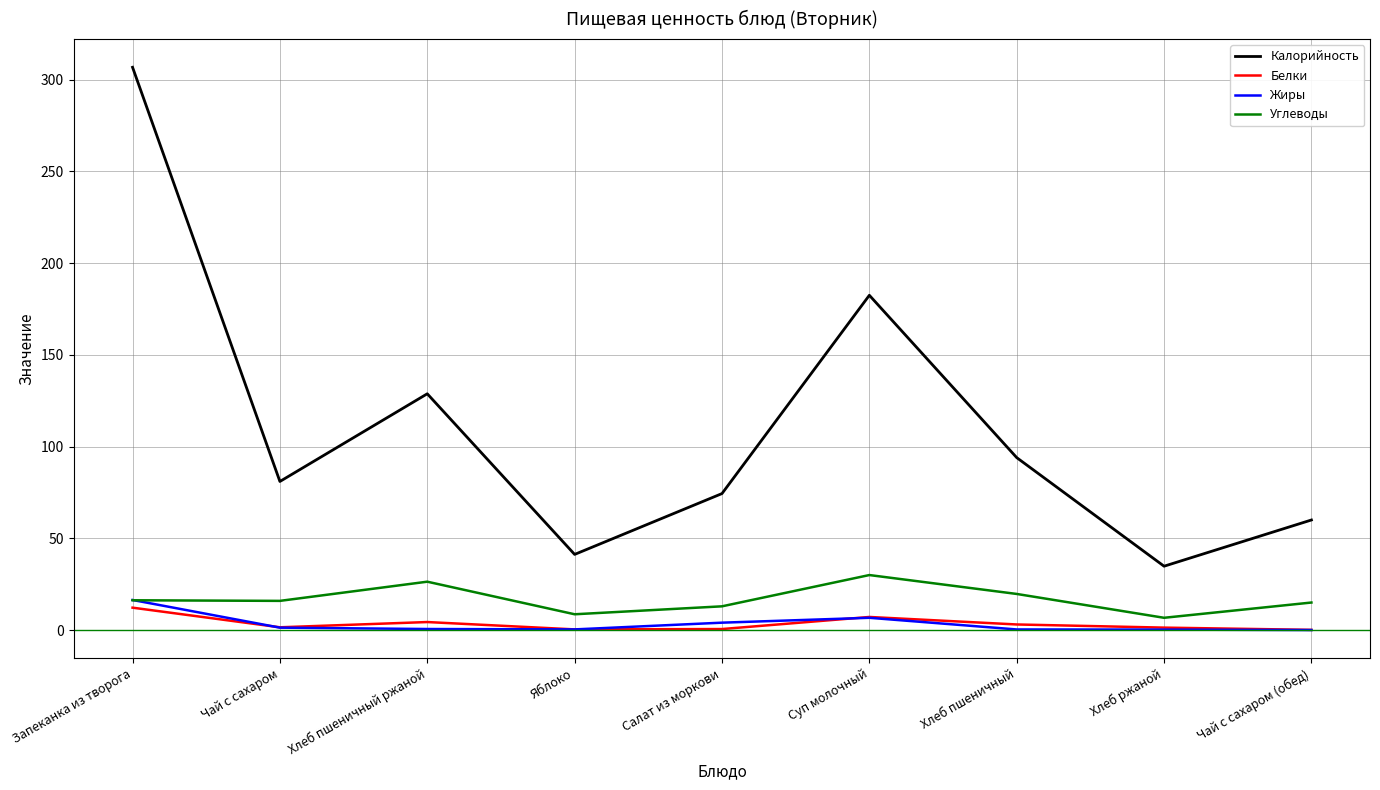

How many times do Жиры and Углеводы cross each other?

1